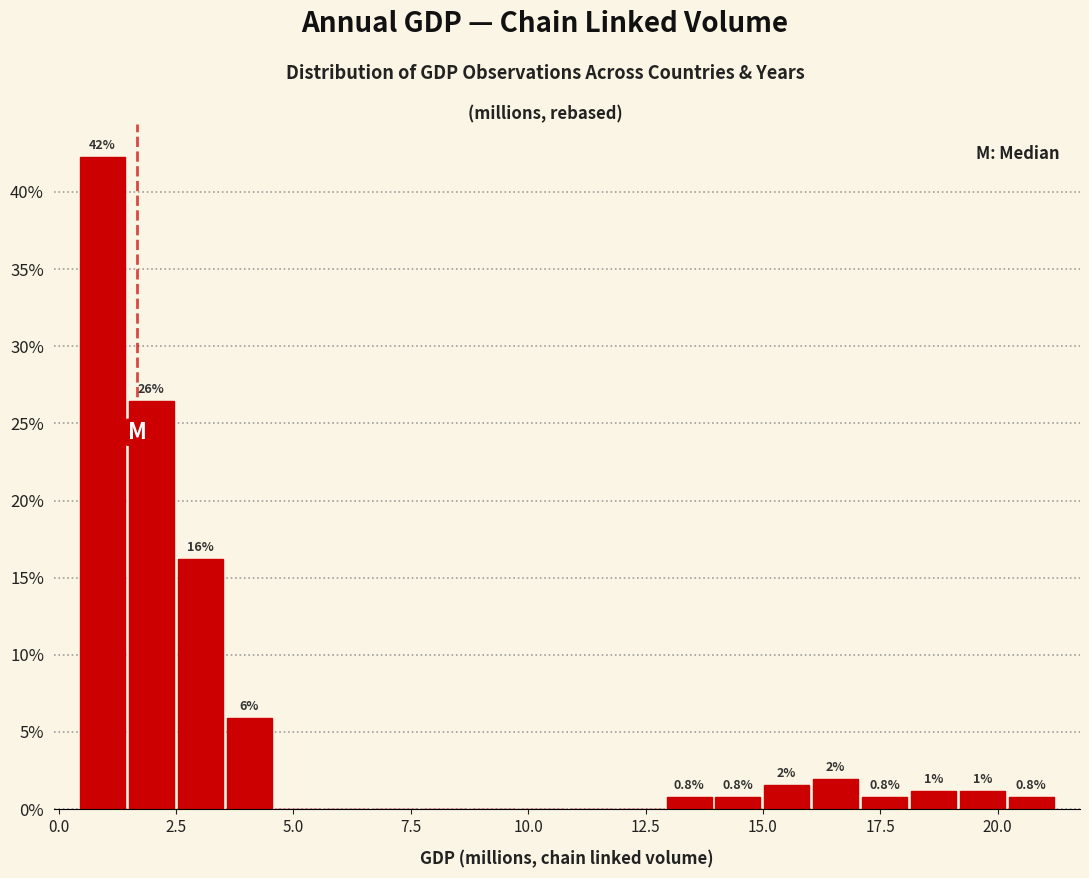

Around what value on the x-axis is the tallest bar? Give the approximate position of its centre, as read against the axis.

1.0